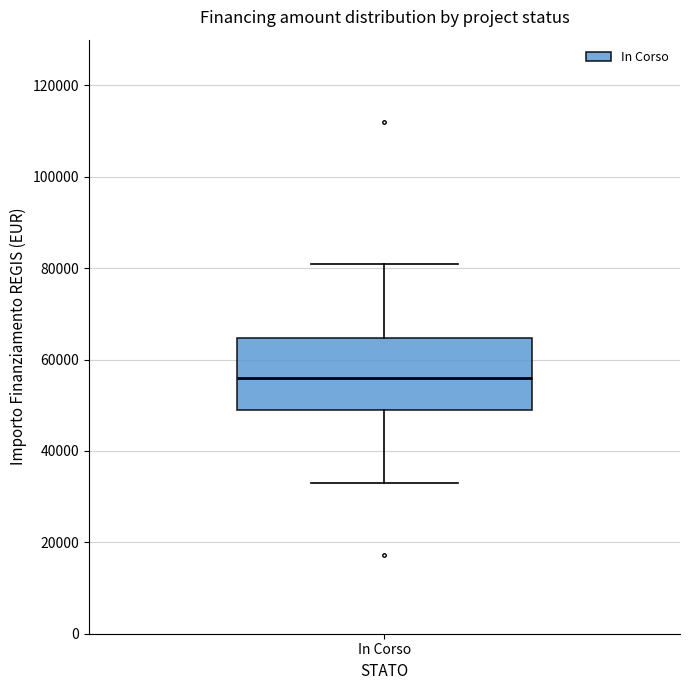

Where does the lower whisker of the box for In Corso end on the y-axis? The values are not printed on the chart, so give them approximately, as read against the axis.

32000